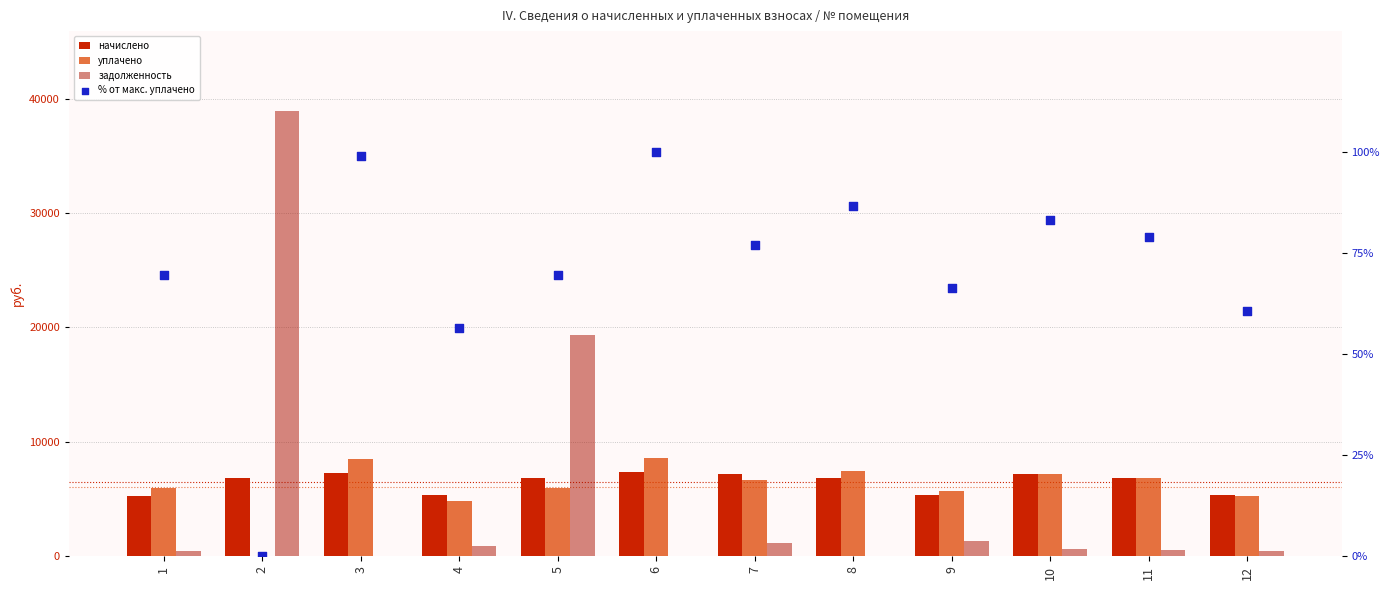

What is the total value across all series at 8?

14372.3